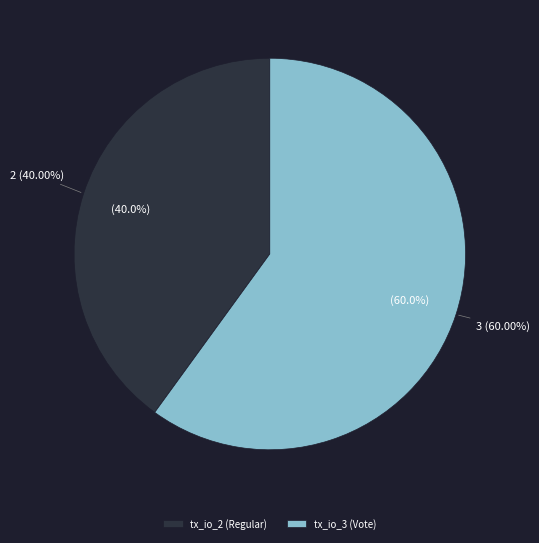

Which category has the biggest portion of the pie?

tx_io_3 (Vote)